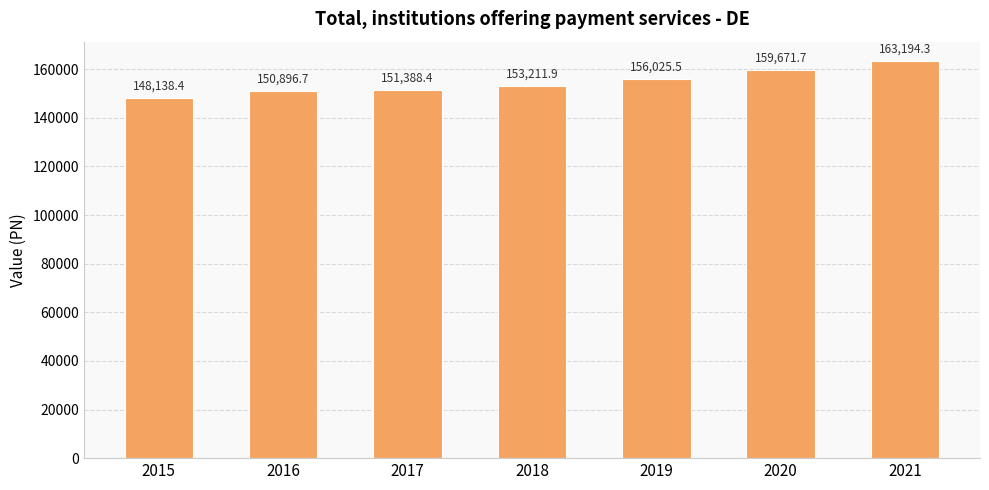

Which category has the highest value across all series?

2021